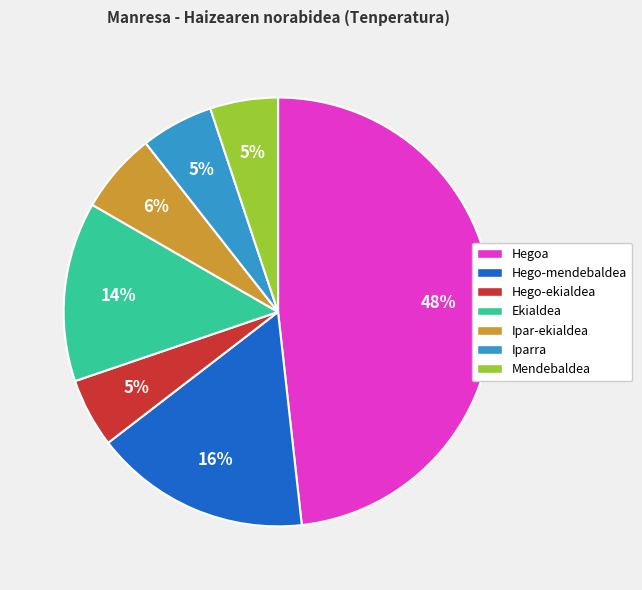

To the nearest percent, what is the difference between the largest and smallest slice percentages?

43%